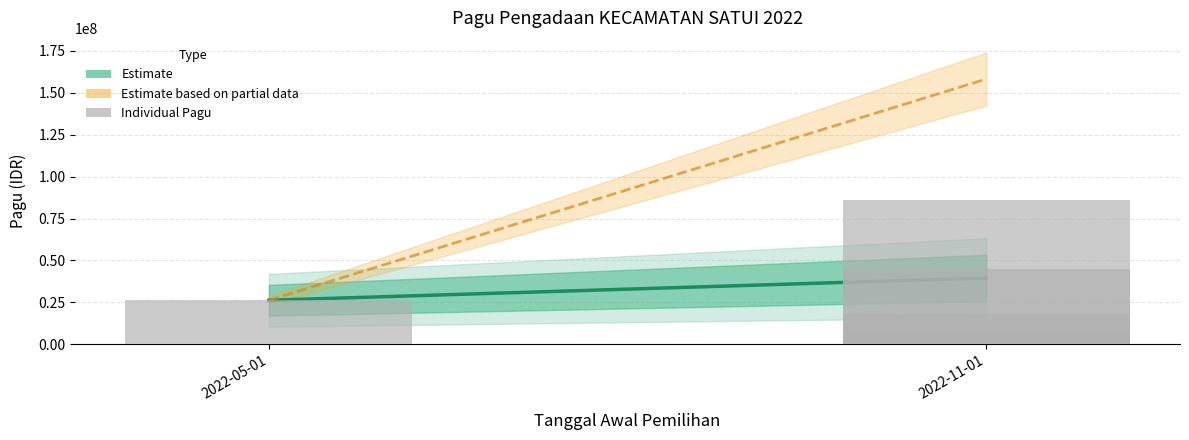

What is the difference between the second highest and second lowest values?

26763900